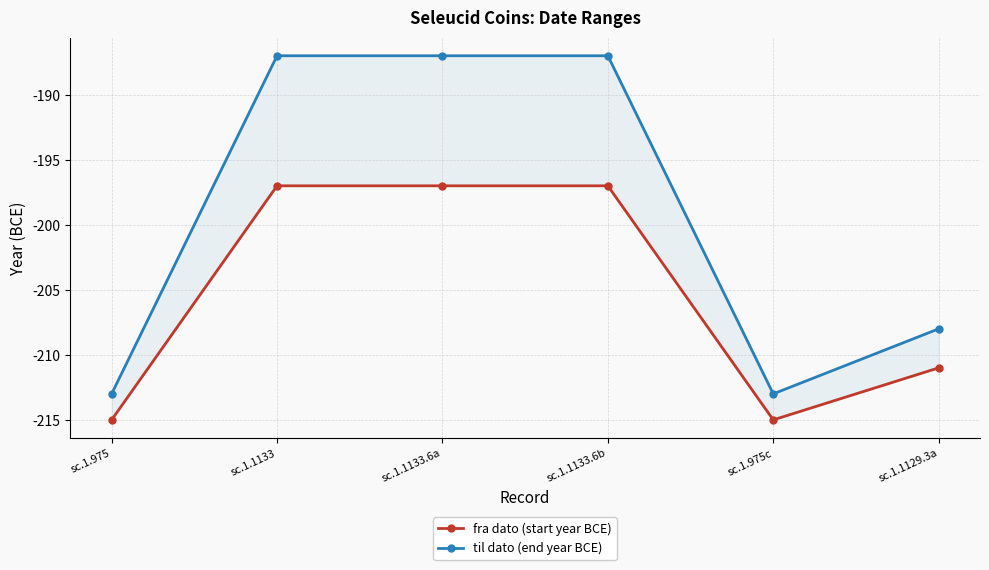

What is the difference between the fra dato (start year BCE) values at sc.1.1129.3a and sc.1.975?

4